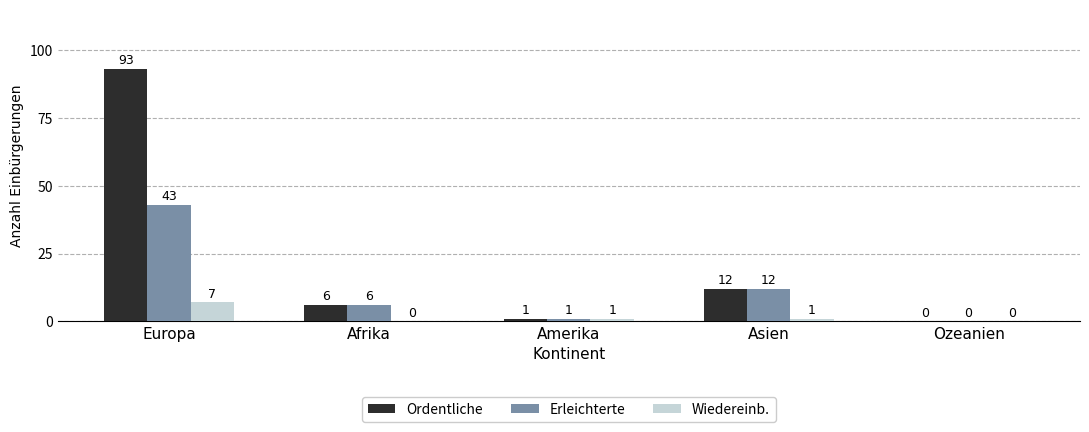

Does the chart contain stacked bars?

No